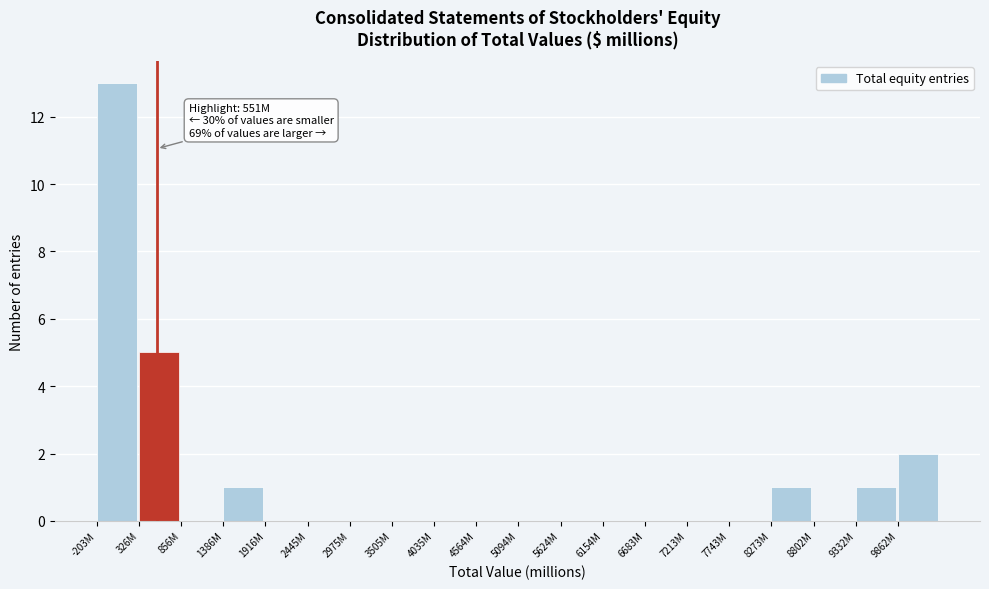

Reading right to left, list all the values displayed in this chart.

9862M=2	9332M=1	8802M=0	8273M=1	7743M=0	7213M=0	6683M=0	6154M=0	5624M=0	5094M=0	4564M=0	4035M=0	3505M=0	2975M=0	2445M=0	1916M=0	1386M=1	856M=0	326M=5	-203M=13